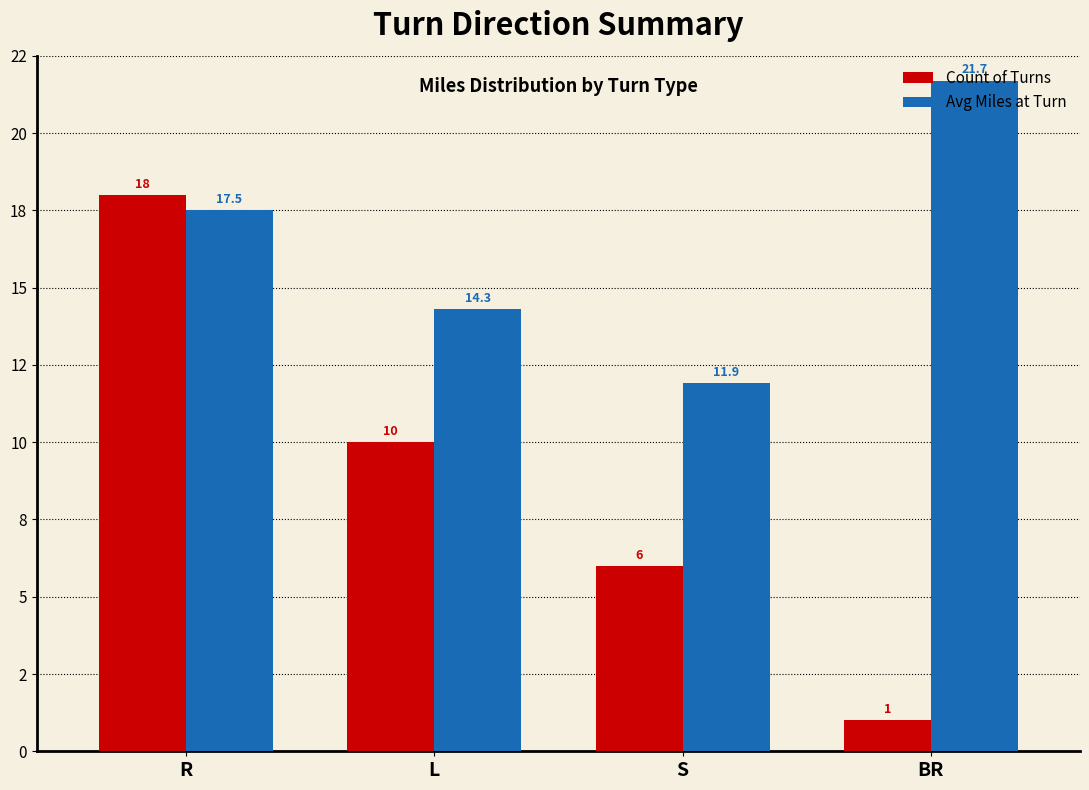

True or false: Count of Turns has a value of 1.4 at BR.

False